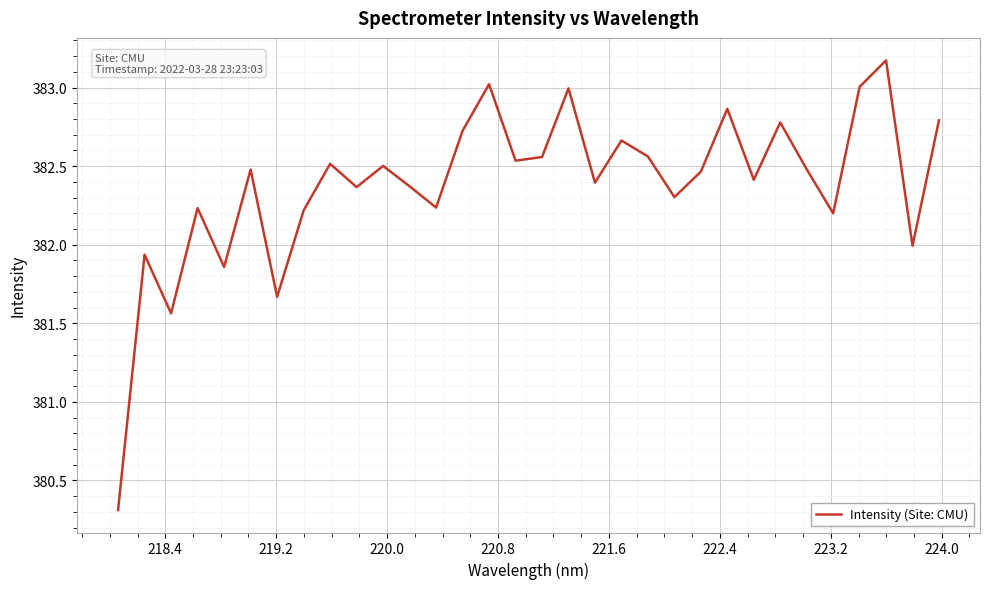

What is the greatest value displayed?

383.2